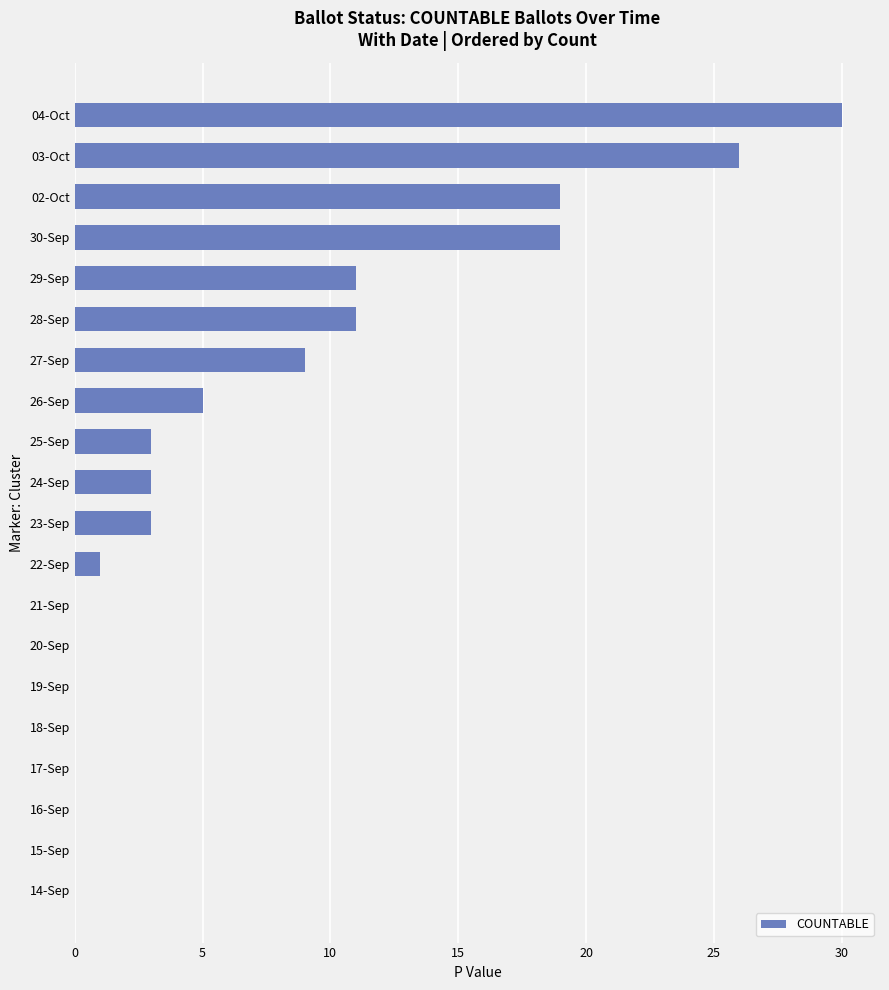

What is the greatest value displayed?

30